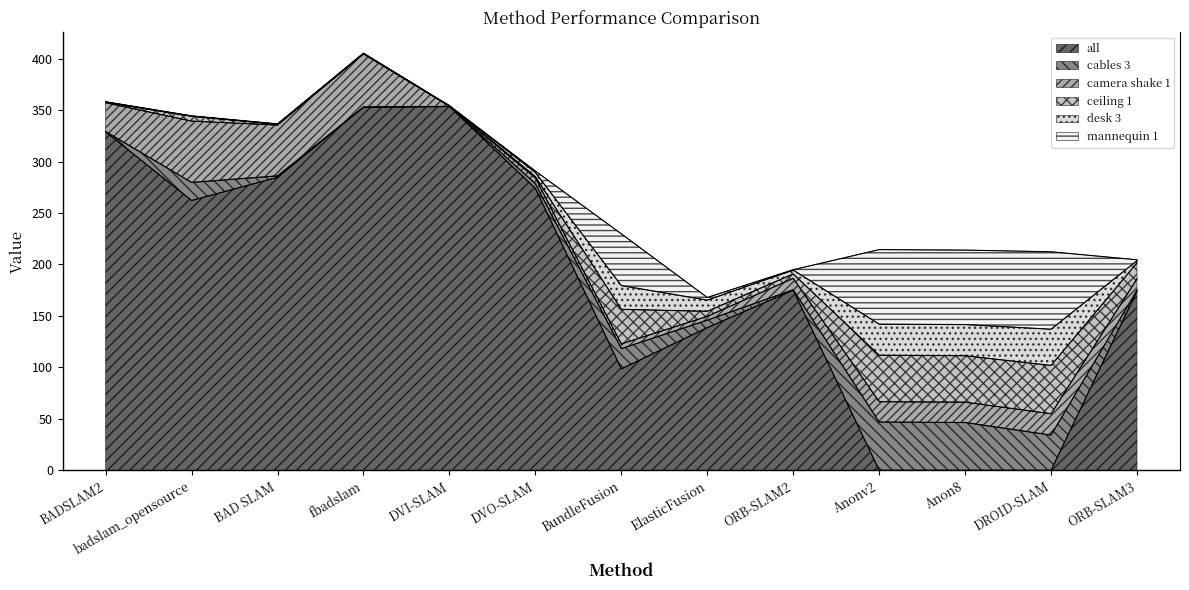

Which has a higher value, BundleFusion or Anon8?

BundleFusion